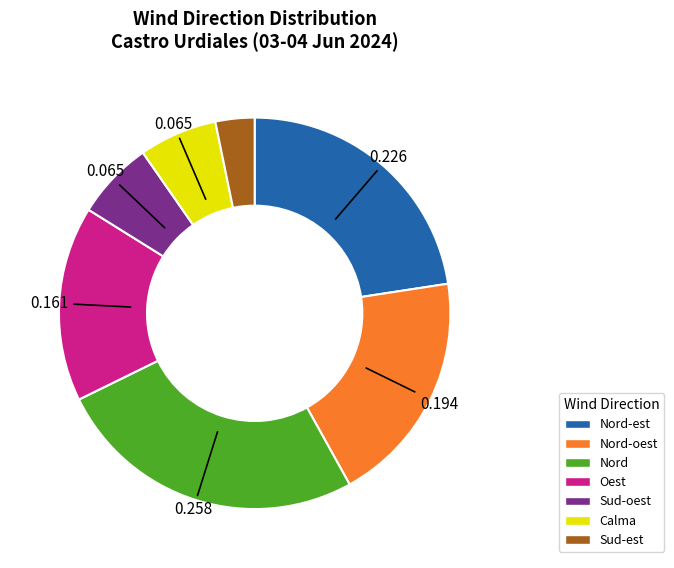

Does any single category account for the majority?

No